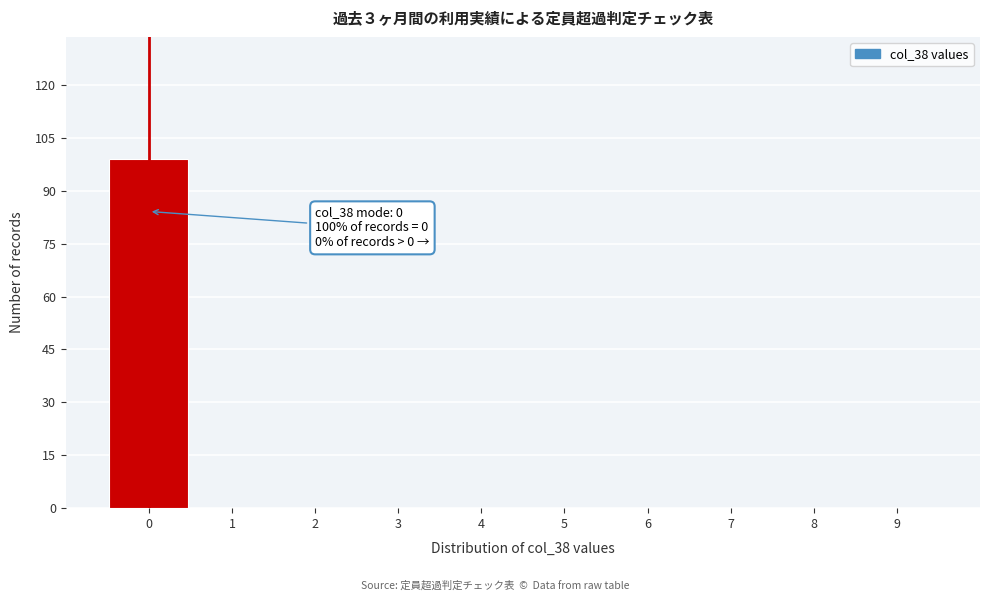

Over which range of the x-axis is the bar tallest?

-0.5 to 0.5